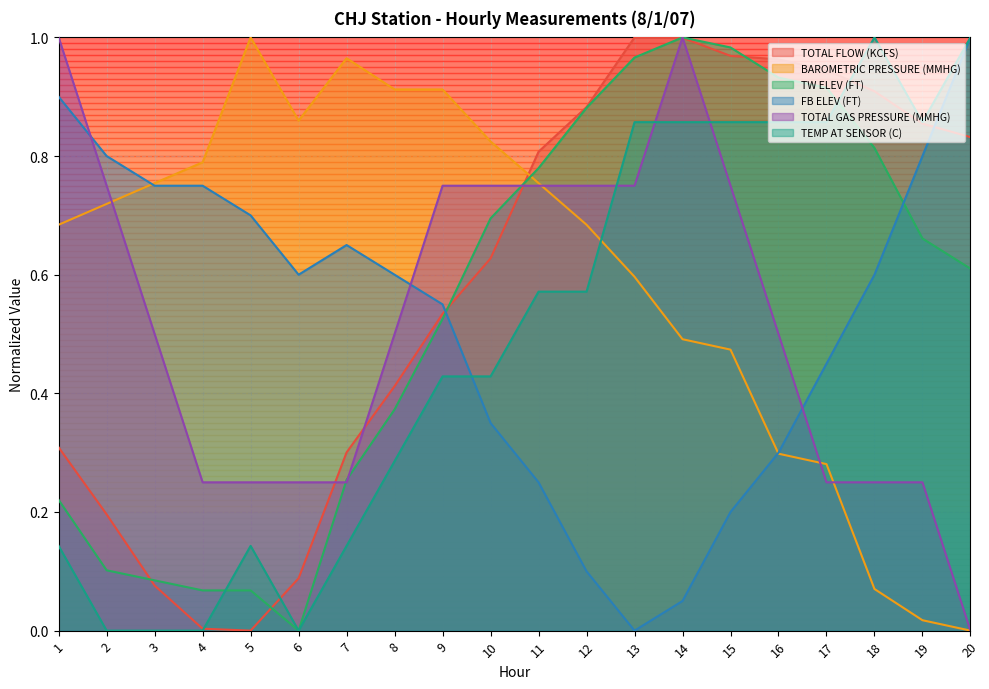

How many interior local valleys does the TOTAL FLOW (KCFS) series have?

1